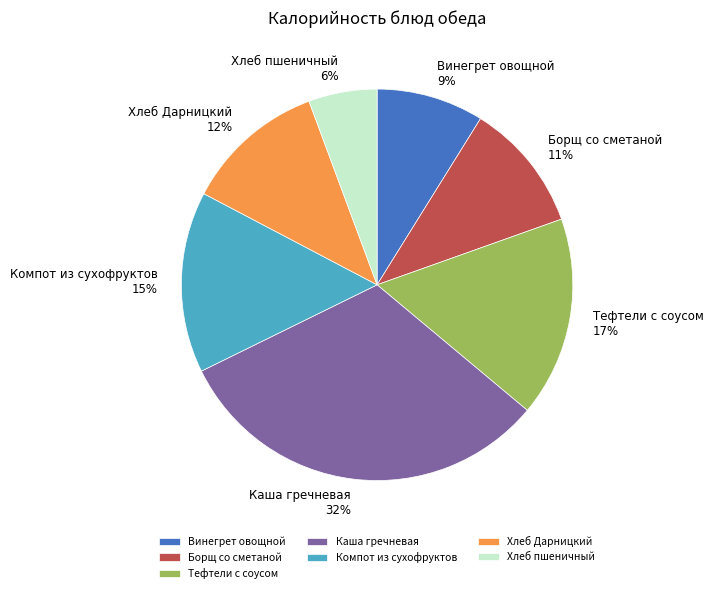

What is the ratio of the value at Борщ со сметаной to the value at Винегрет овощной?

1.2